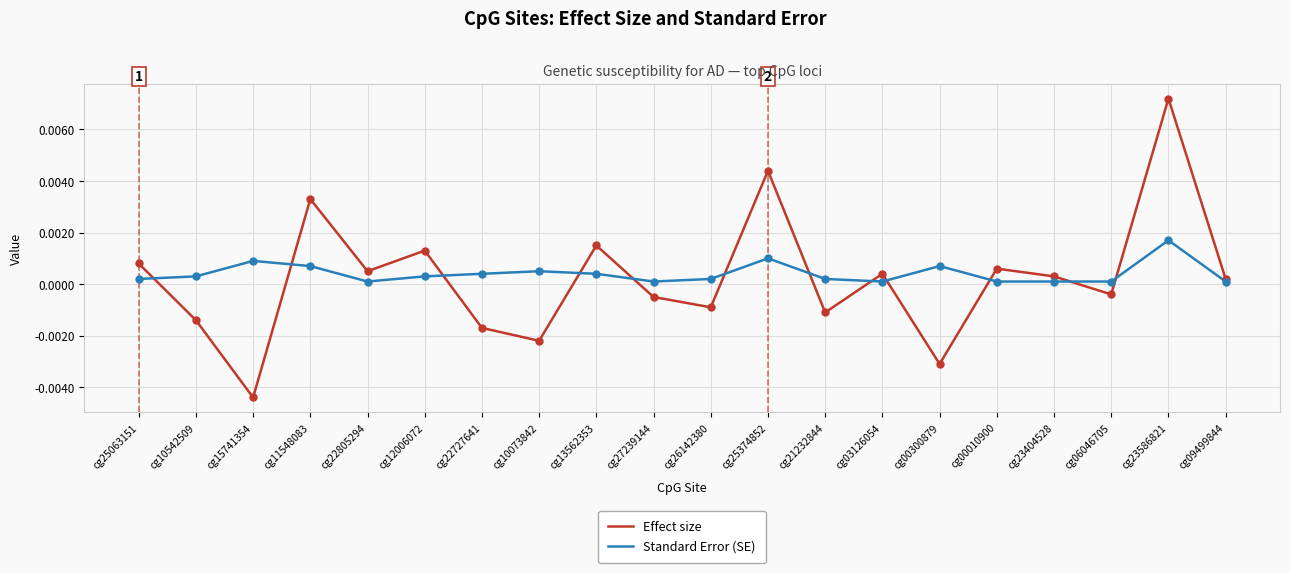

At which category is the sum across all series the highest?

cg23586821